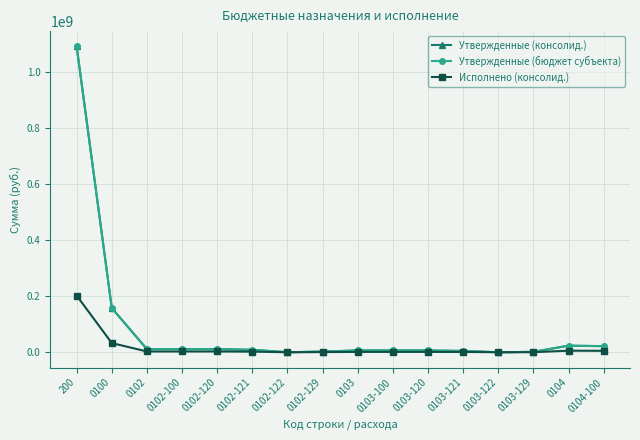

Reading left to right, transcribe all the data shown in this chart.

Утвержденные (консолид.): 1089731742.9	157578782.8	11050053.0	11050053.0	11050053.0	8614794.0	8500.0	2426759.0	6420331.0	6306541.0	6306541.0	4641199.0	2500.0	1398842.0	23384366.0	21740137.0
Утвержденные (бюджет субъекта): 1089731742.9	157578782.8	11050053.0	11050053.0	11050053.0	8614794.0	8500.0	2426759.0	6420331.0	6306541.0	6306541.0	4641199.0	2500.0	1398842.0	23384366.0	21740137.0
Исполнено (консолид.): 202072152.2	32719611.4	2750345.1	2750345.1	2750345.1	2188362.9	400.0	561582.3	1208614.8	1199114.8	1199114.8	1030082.0	1500.0	167532.9	5601404.7	5110165.8